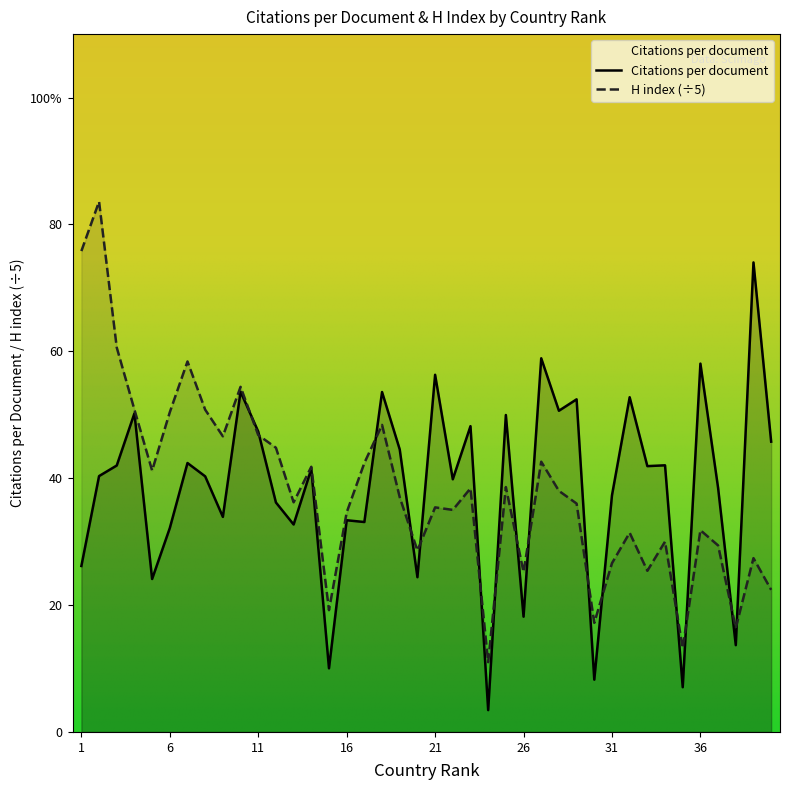

The value of H index at 30 is 17.2. True or false?

True